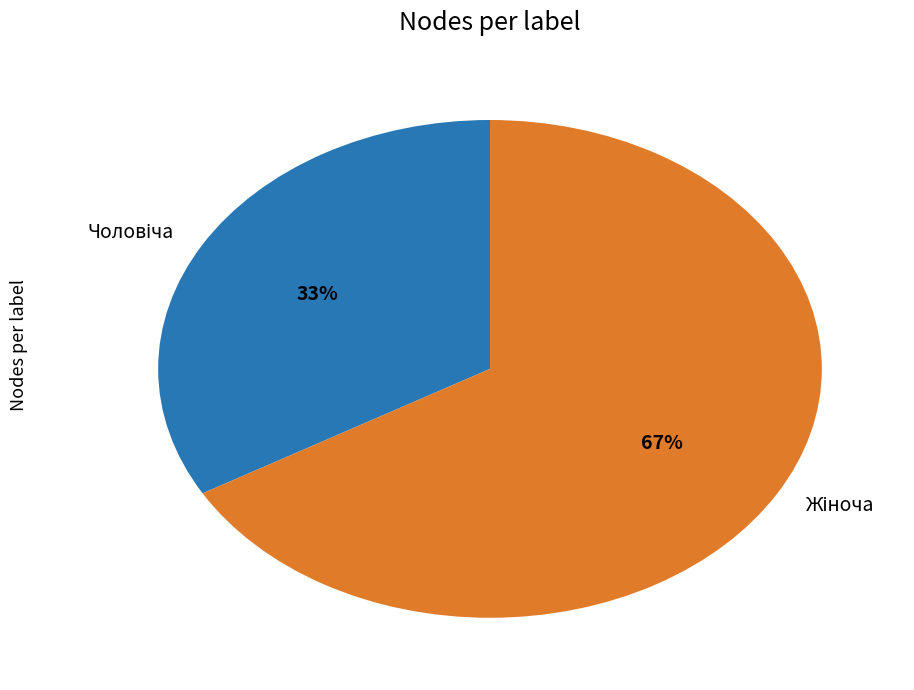

To the nearest percent, what is the average slice percentage?

50%